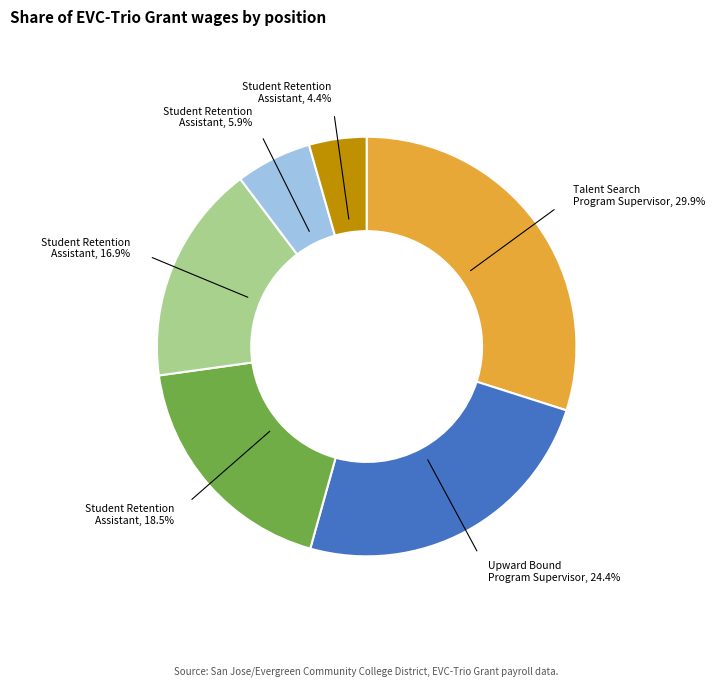

Does any single category account for the majority?

No